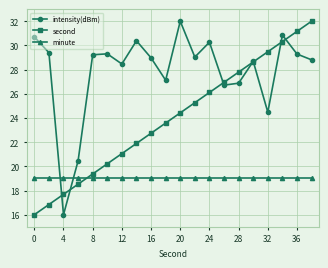

Does the chart have visible grid lines?

Yes